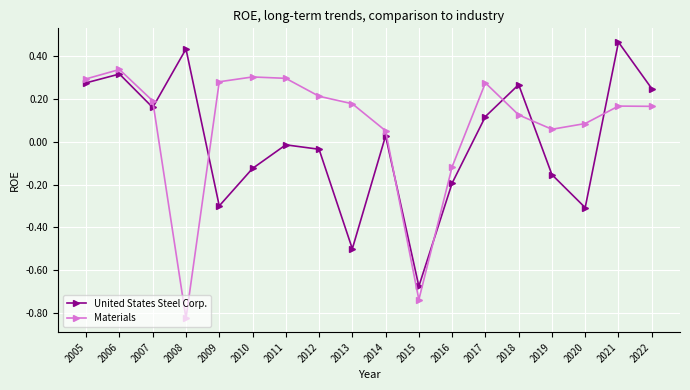

Which series changed the most between 2014 and 2019?

United States Steel Corp.